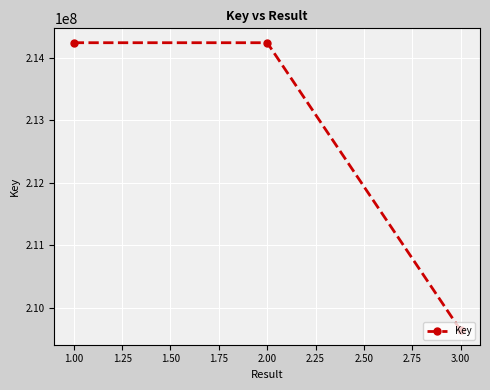

How many series are shown in this chart?

1